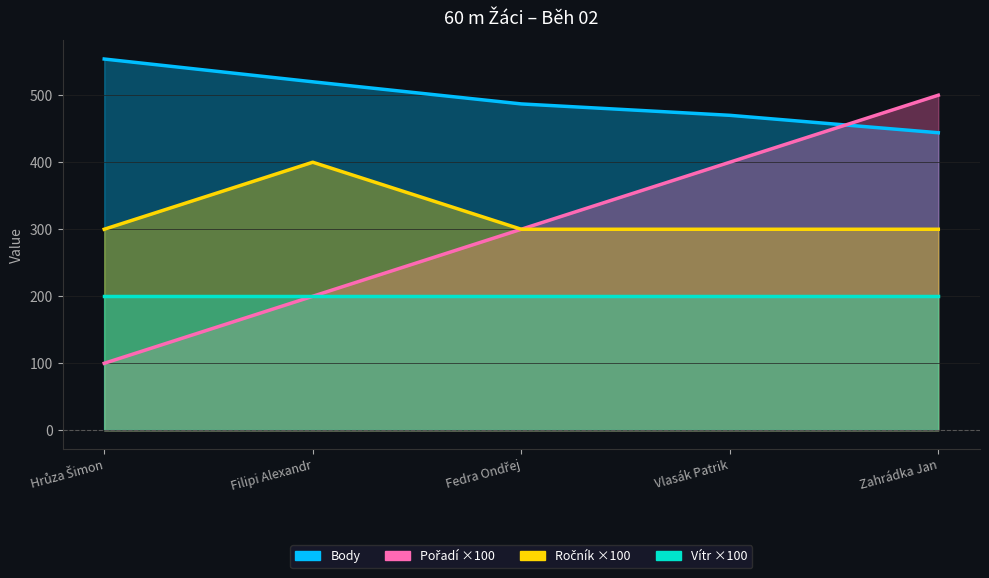

Does the chart have visible grid lines?

Yes